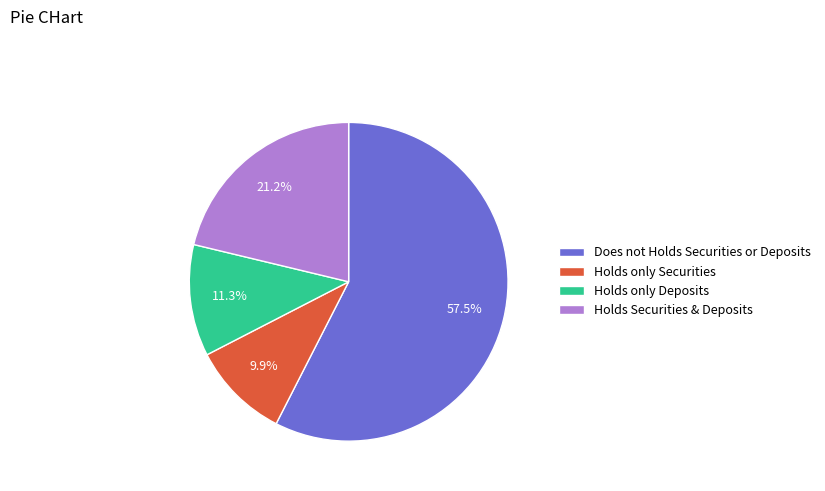

Is there a majority slice in this chart?

Yes